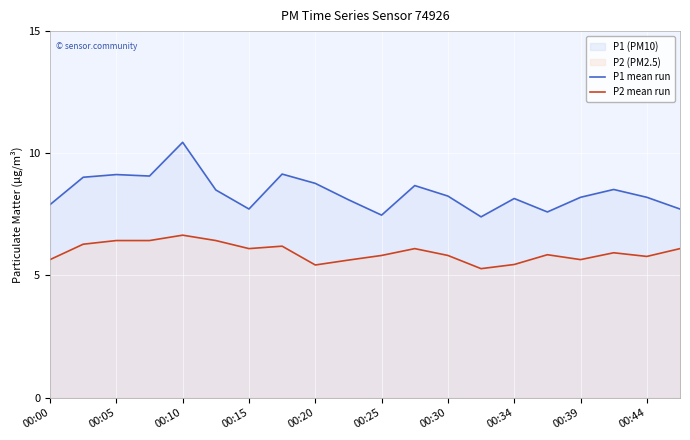

Is it true that P2 mean run equals 2.9 at 17?

False